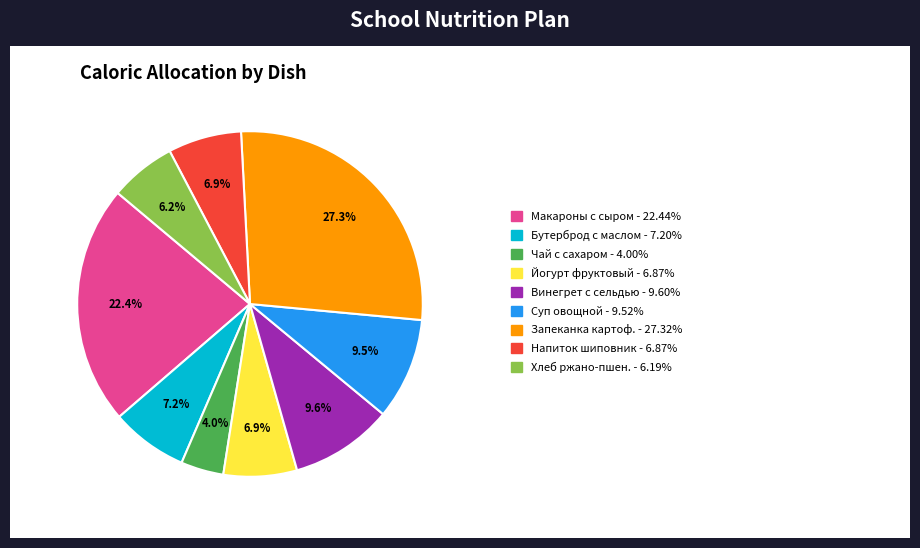

Is there any slice that represents more than half of the pie?

No